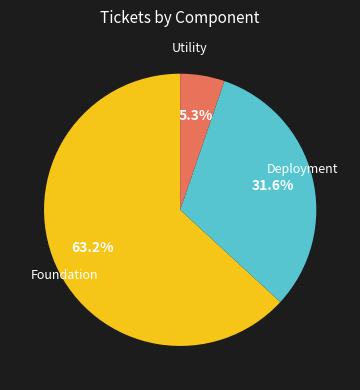

Does any single category account for the majority?

Yes